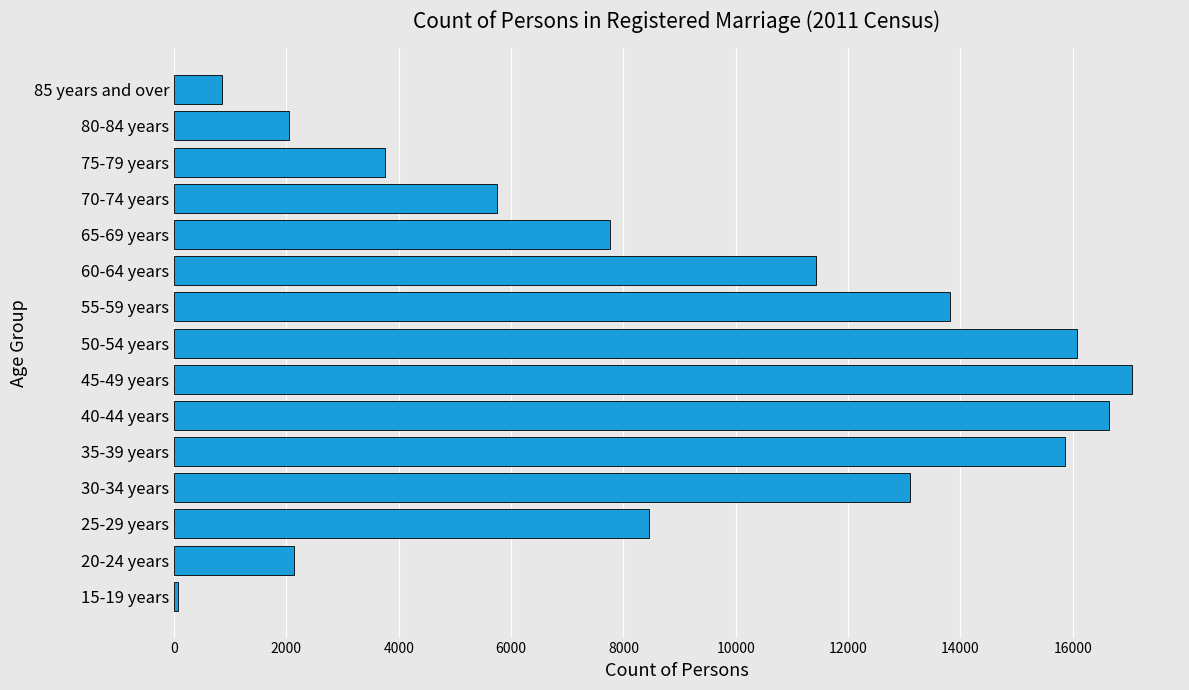

Which category has the highest value across all series?

45-49 years